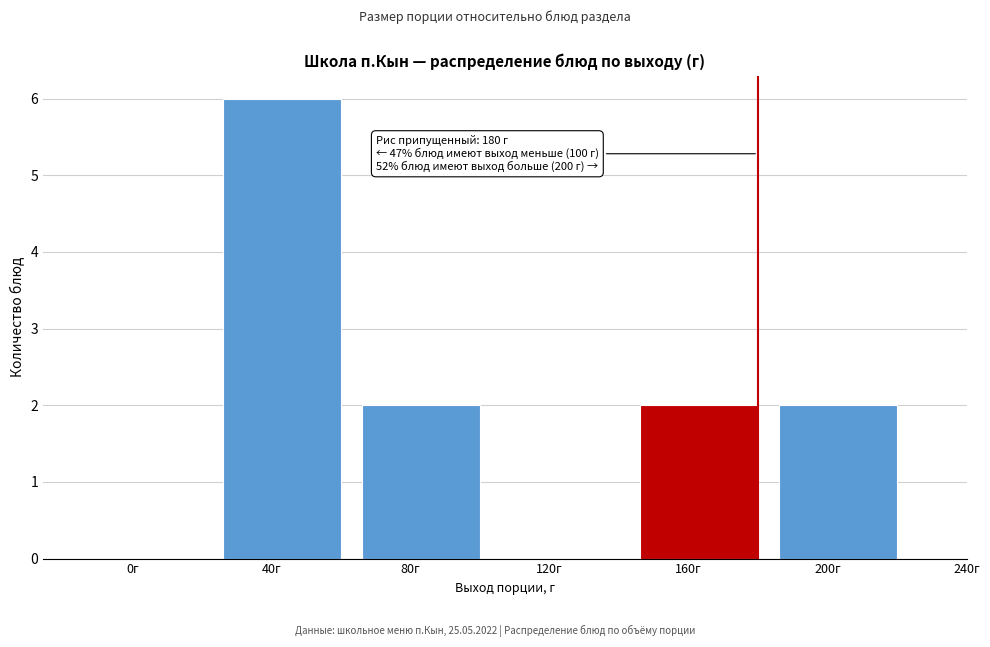

Reading left to right, list all the values displayed in this chart.

0г=0	40г=6	80г=2	120г=0	160г=2	200г=2